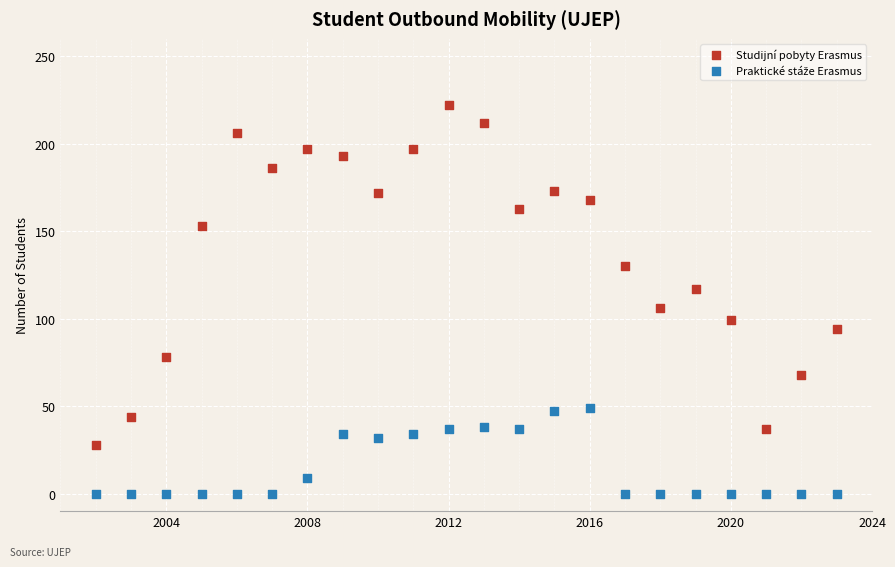

Which series has the widest spread of Y values?

Studijní pobyty Erasmus